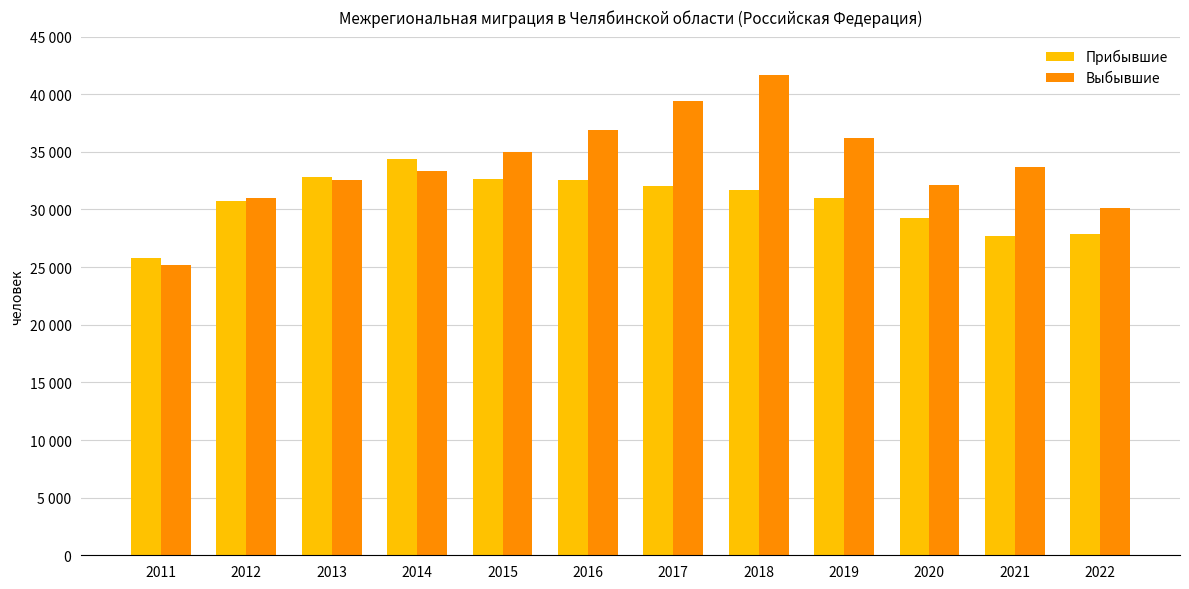

Which series has the widest spread of values?

Выбывшие